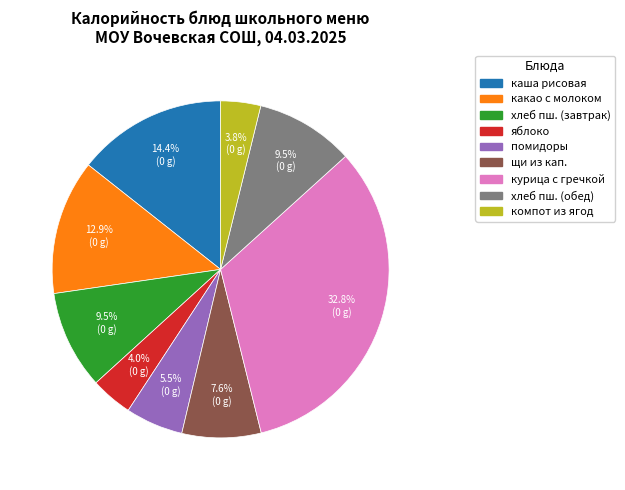

Does any single category account for the majority?

No